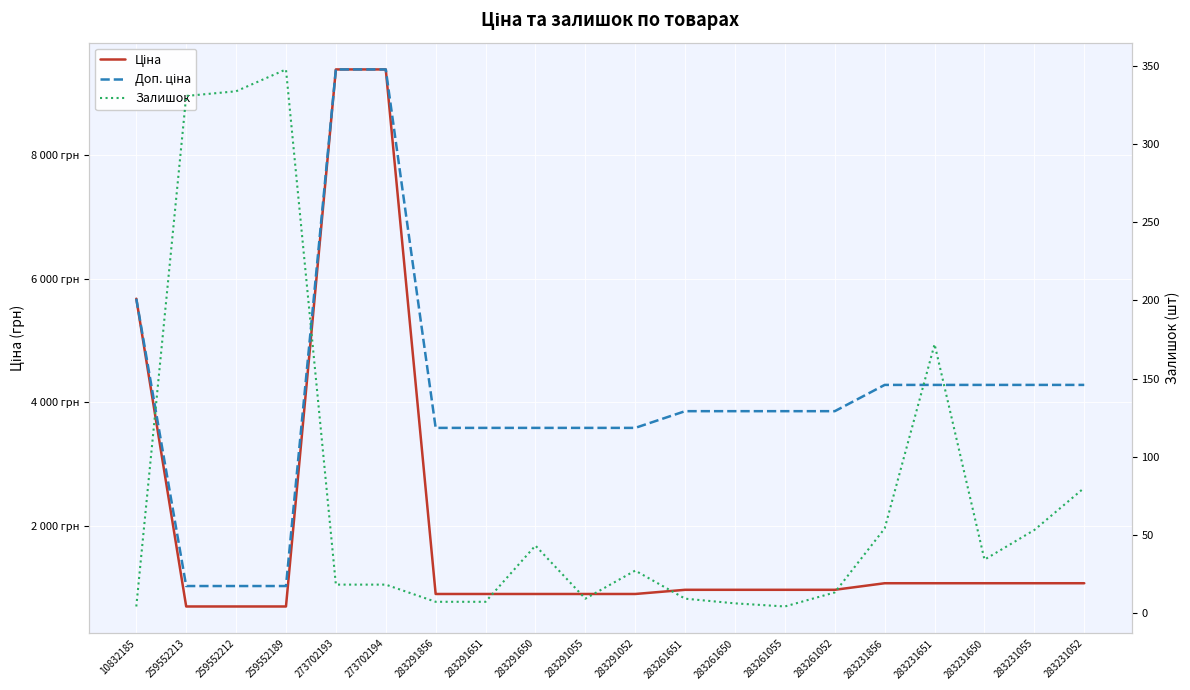

What are all the series names shown in the legend?

Ціна, Доп. ціна, Залишок